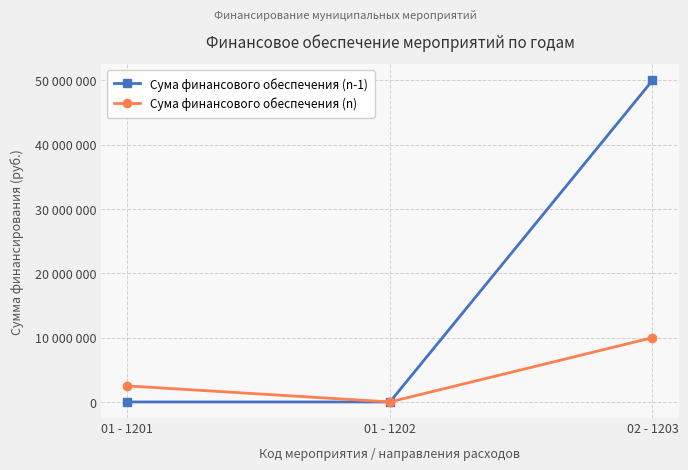

Reading right to left, list all the values displayed in this chart.

Сума финансового обеспечения (n-1): 02 - 1203=50000000	01 - 1202=200	01 - 1201=0
Сума финансового обеспечения (n): 02 - 1203=10000000	01 - 1202=500	01 - 1201=2500000